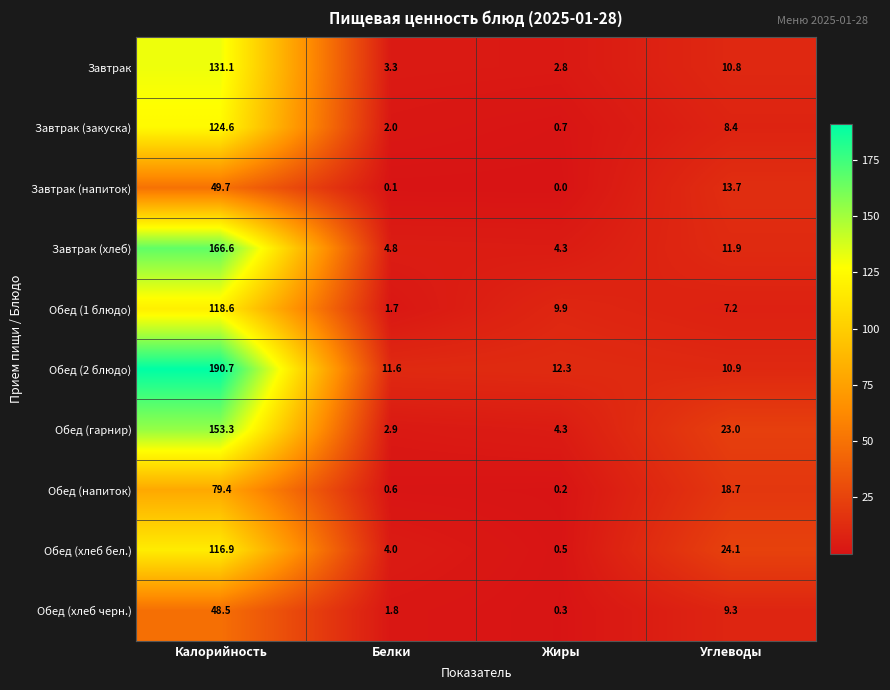

What is the spread (max minus min) of values at Белки?

11.5